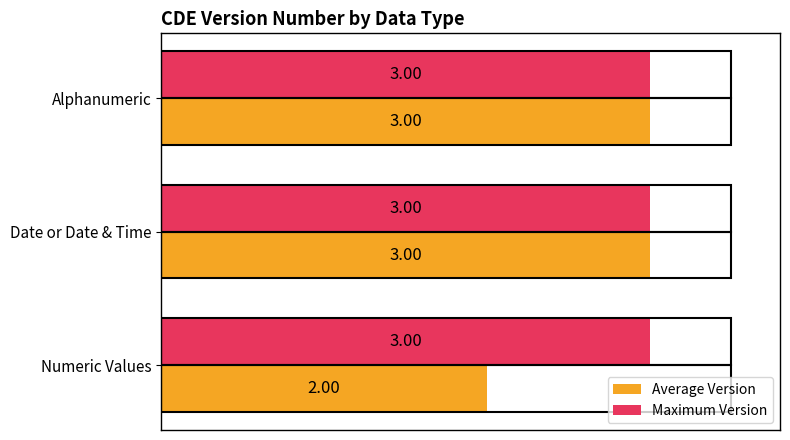

What is the sum of all Average Version values?

8